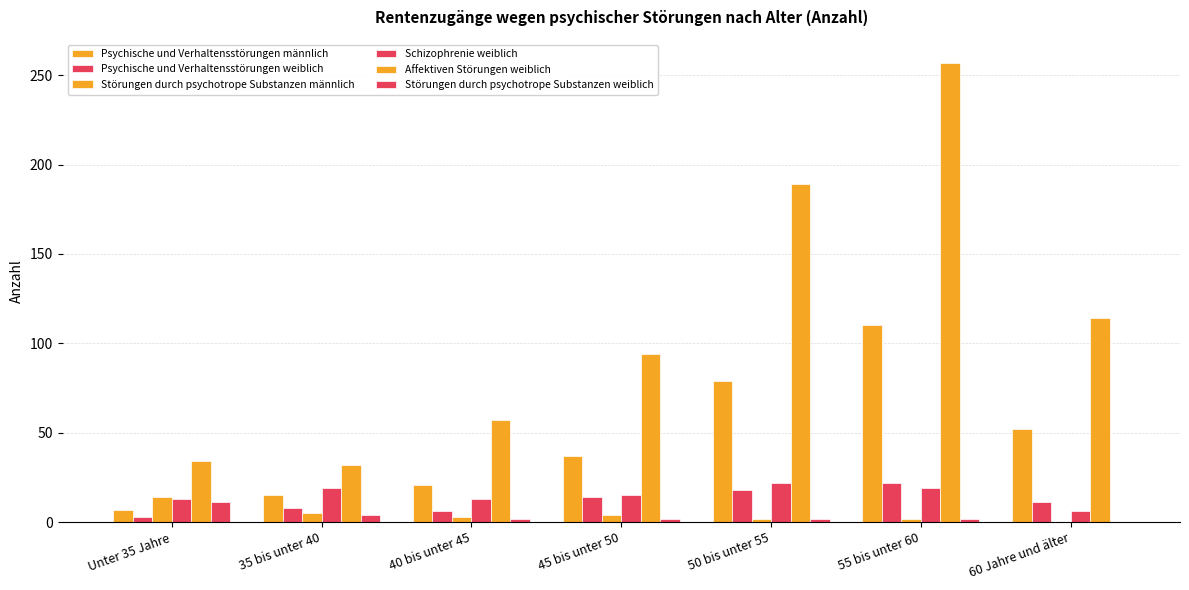

What position from the right is Unter 35 Jahre?

7